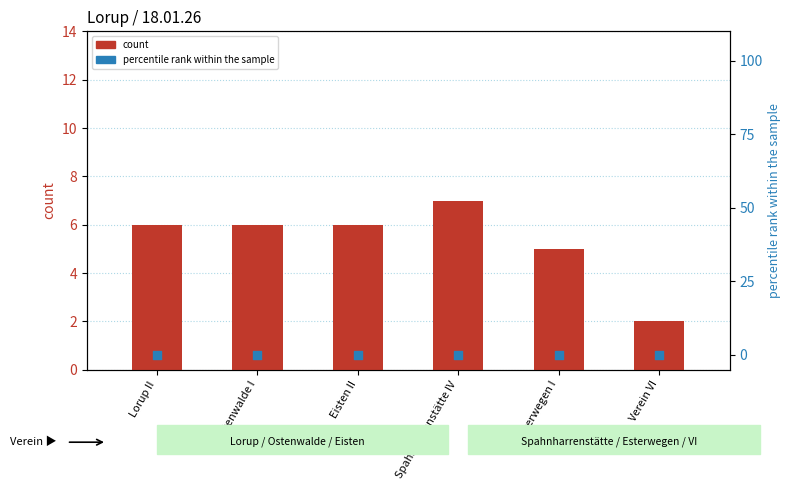

Which series has the widest spread of Y values?

count